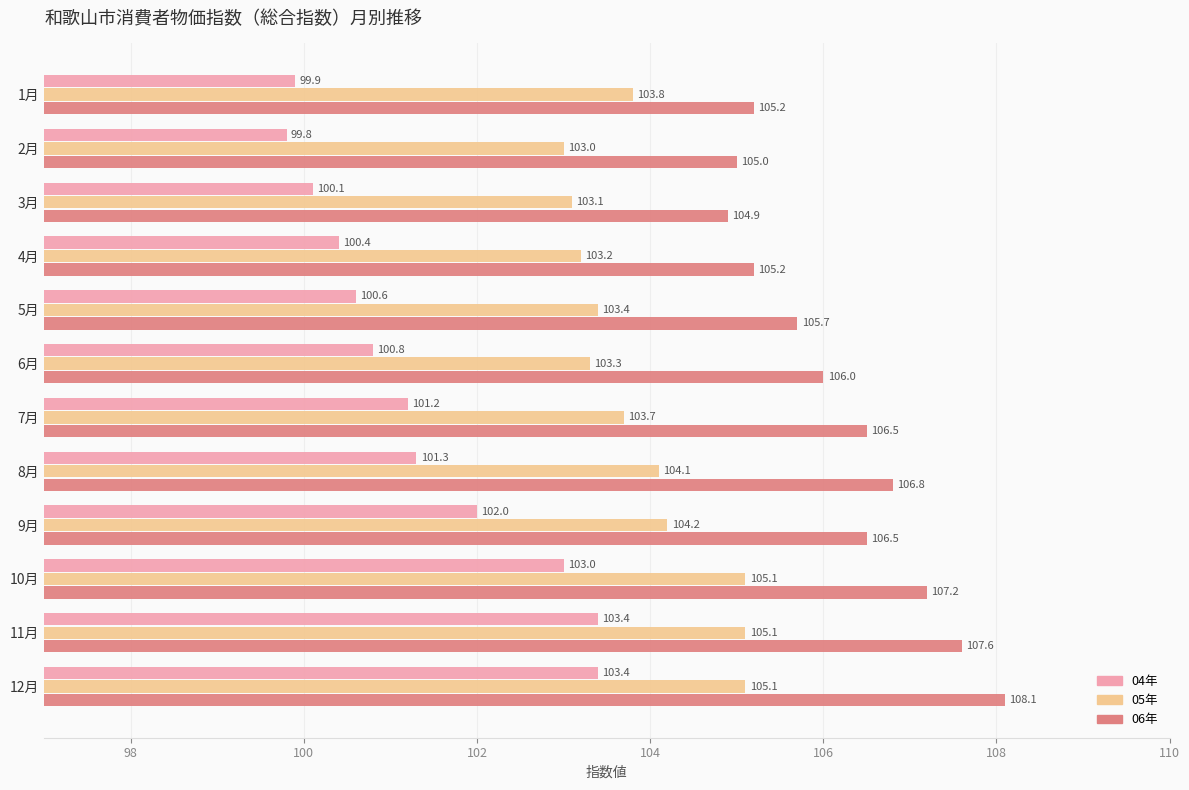

What is the sum of all 05年 values?

1247.1